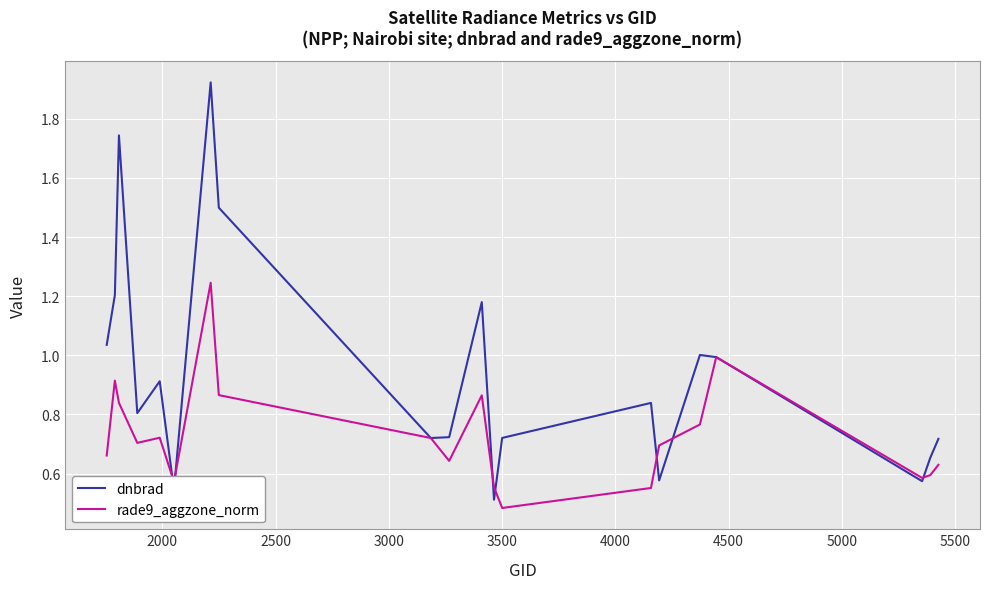

Which series has the largest total across all categories?

dnbrad